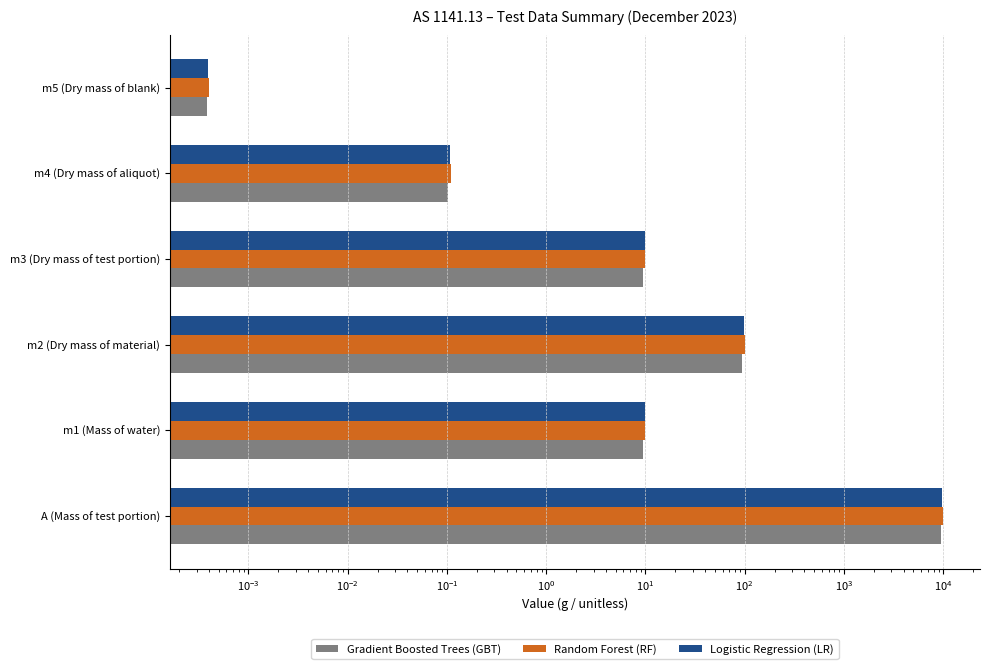

Are the bars horizontal?

Yes